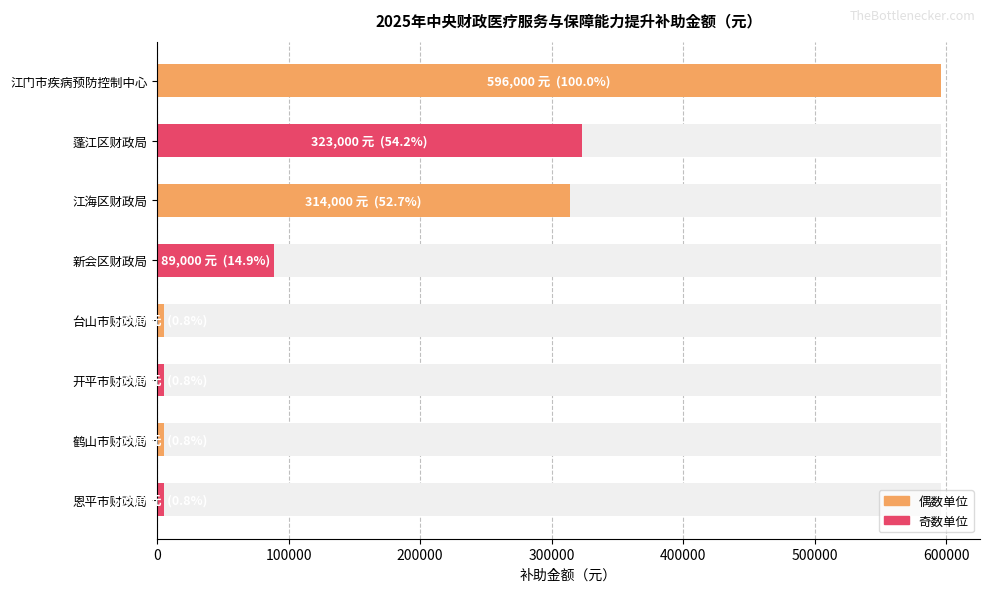

How many data points are less than 89000?

4